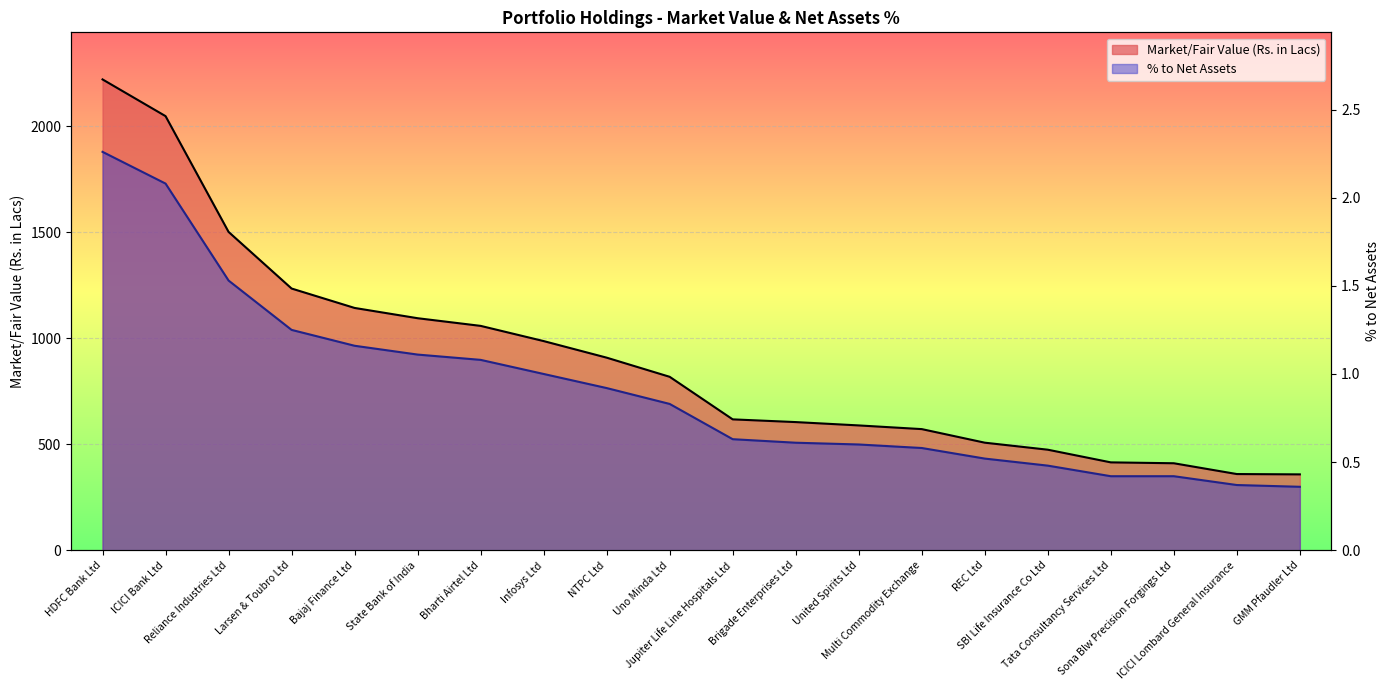

True or false: Market/Fair Value (Rs. in Lacs) and % to Net Assets cross at least once.

False